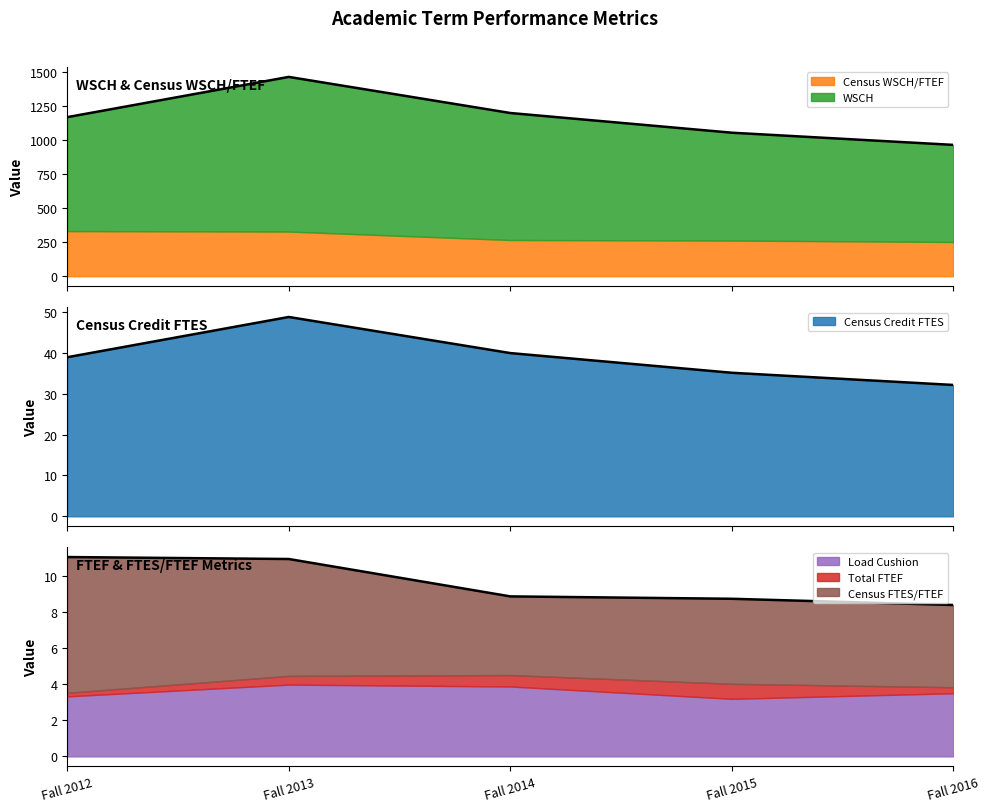

What is the value of the Census Credit FTES point at the 3rd from the left?

39.9